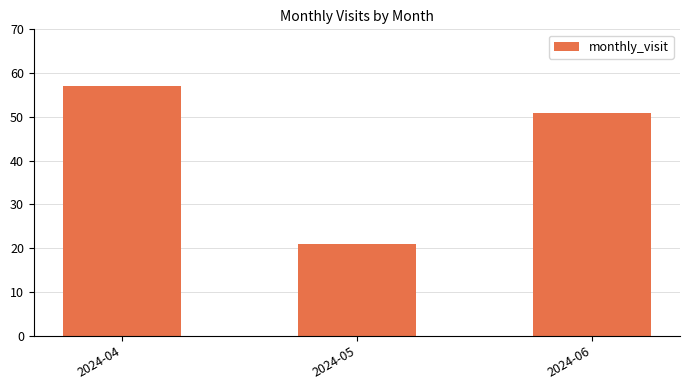

Which label corresponds to the smallest value in the chart?

2024-05